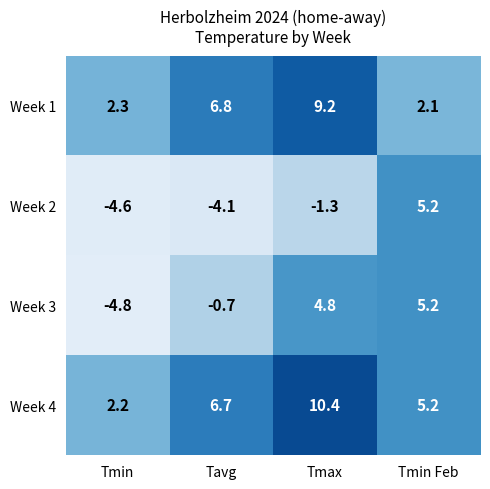

Reading left to right, list all the values displayed in this chart.

Week 1: Tmin=2.3	Tavg=6.8	Tmax=9.2	Tmin Feb=2.1
Week 2: Tmin=-4.6	Tavg=-4.1	Tmax=-1.3	Tmin Feb=5.2
Week 3: Tmin=-4.8	Tavg=-0.7	Tmax=4.8	Tmin Feb=5.2
Week 4: Tmin=2.2	Tavg=6.7	Tmax=10.4	Tmin Feb=5.2